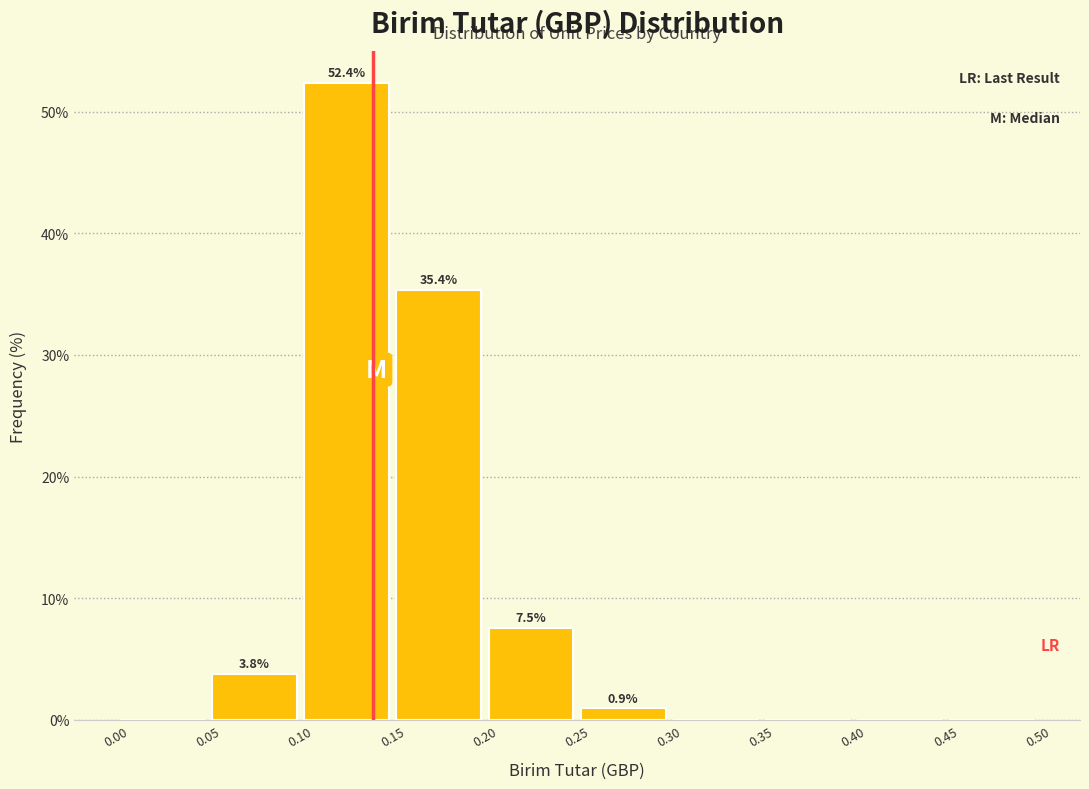

Which range on the x-axis has the tallest bar?

0.10 to 0.15